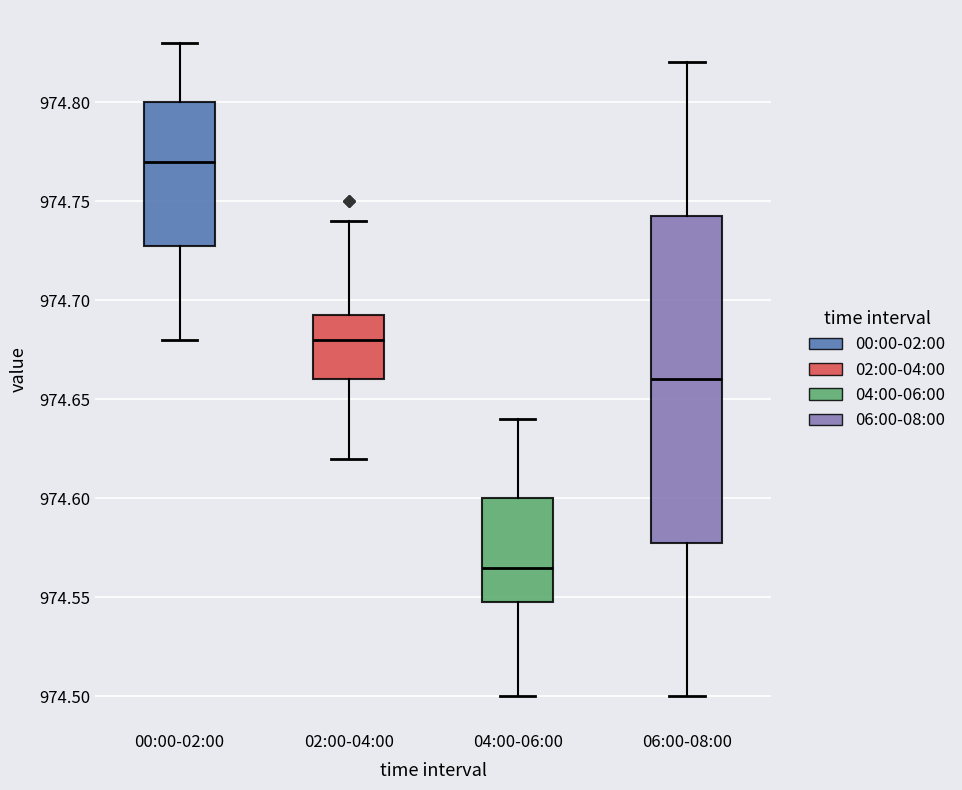

Which box's median line is the lowest?

04:00-06:00